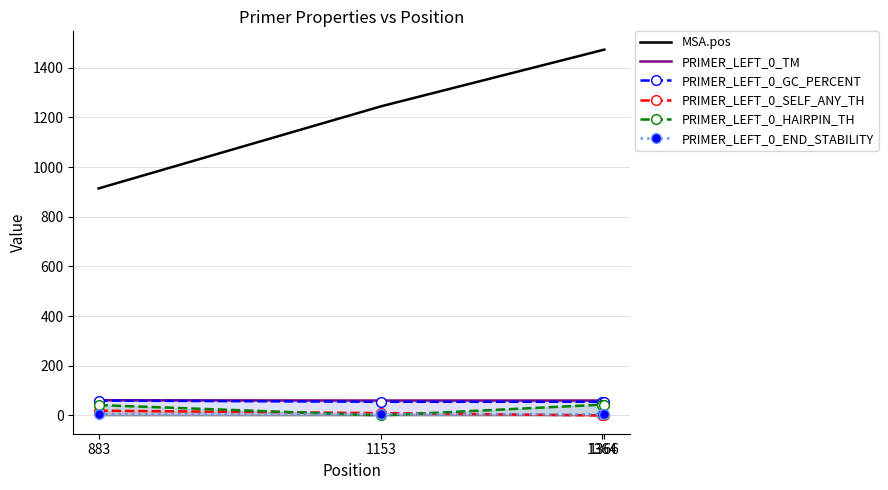

How many data points does each series have?

4